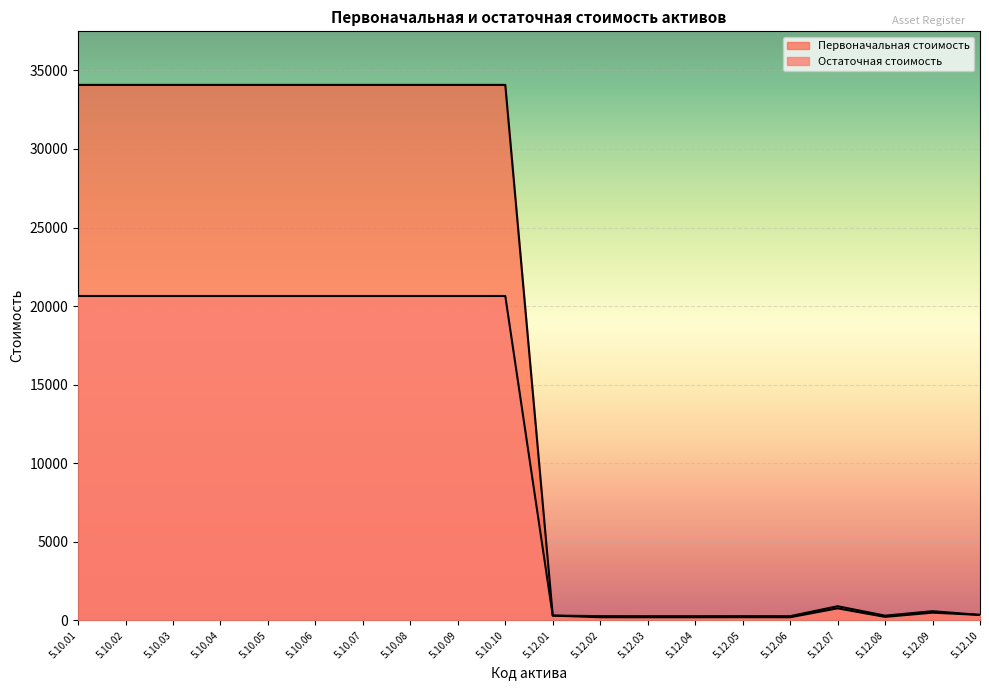

Between 5.12.04 and 5.12.05, which series saw the biggest shift?

Первоначальная стоимость